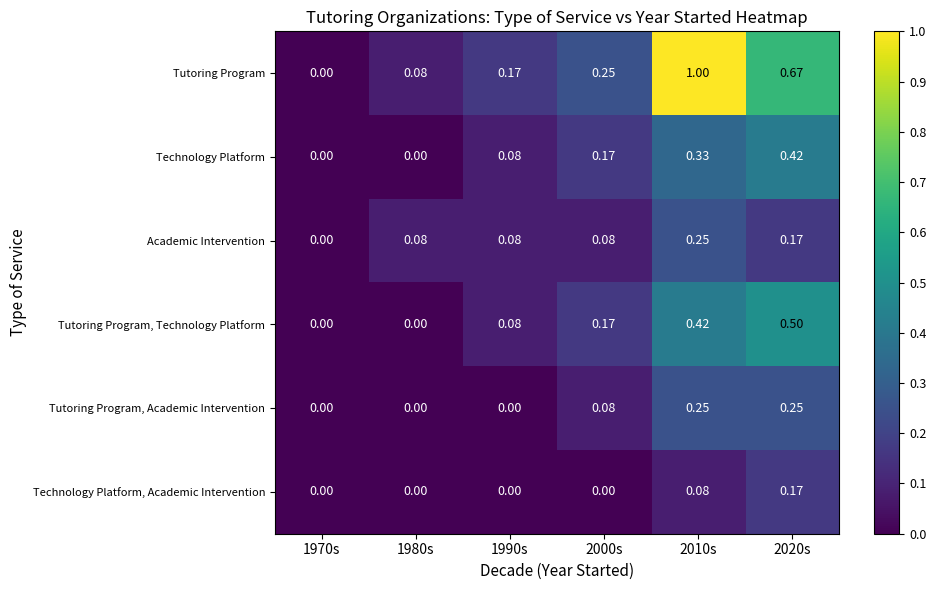

At which category is the sum across all series the highest?

2010s